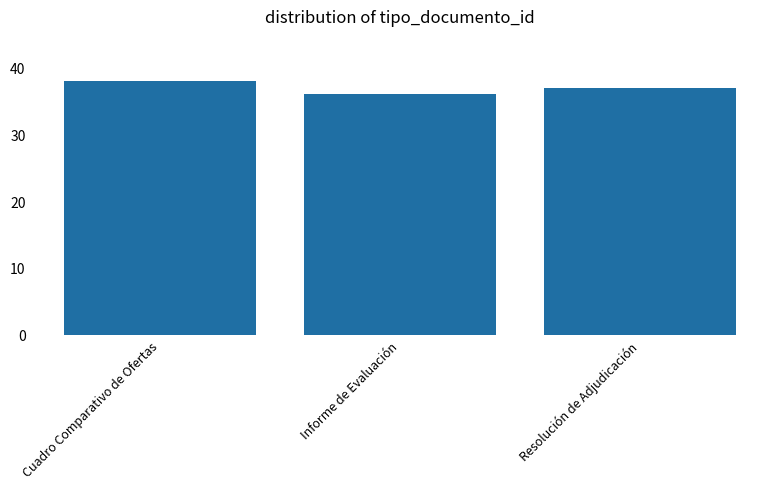

Which category has the lowest value across all series?

Informe de Evaluación